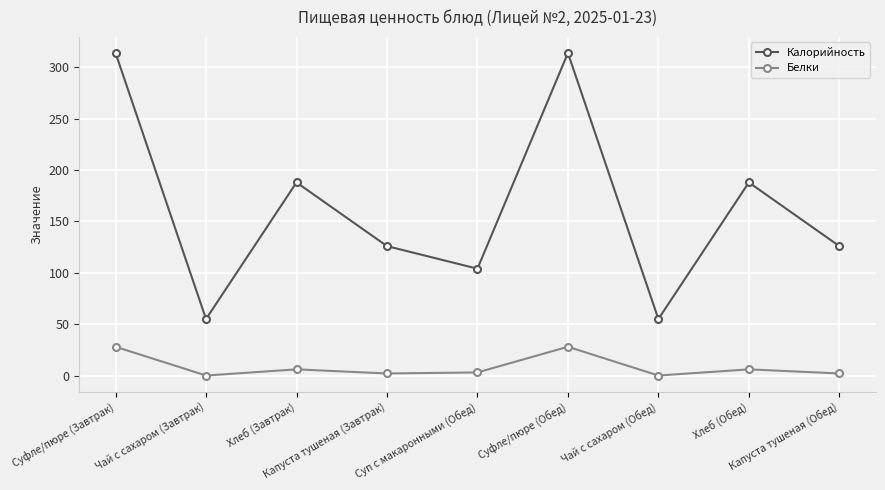

What is the sum of all Калорийность values?

1470